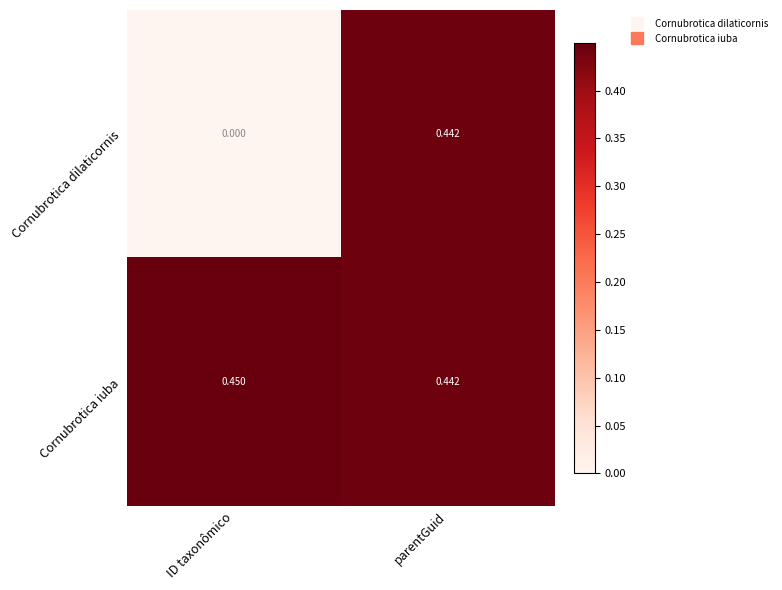

Rank the series at ID taxonômico from lowest to highest value.

Cornubrotica dilaticornis, Cornubrotica iuba